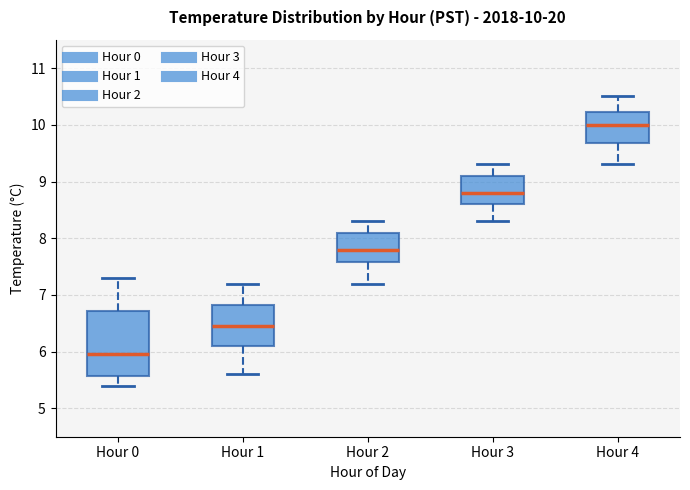

Which box is the tallest, from its lower edge to its upper edge?

Hour 0